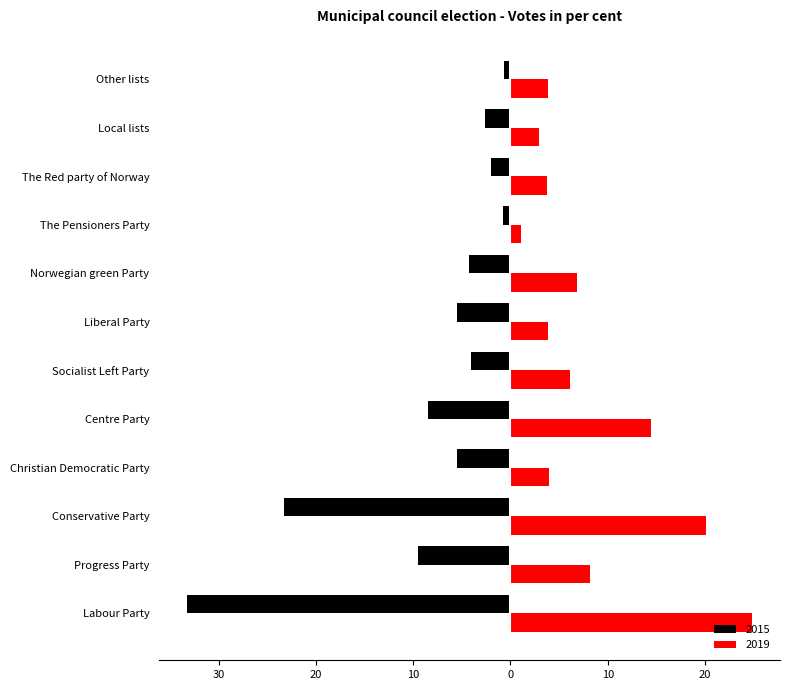

What is the approximate value of 2019 at Other lists?

3.9